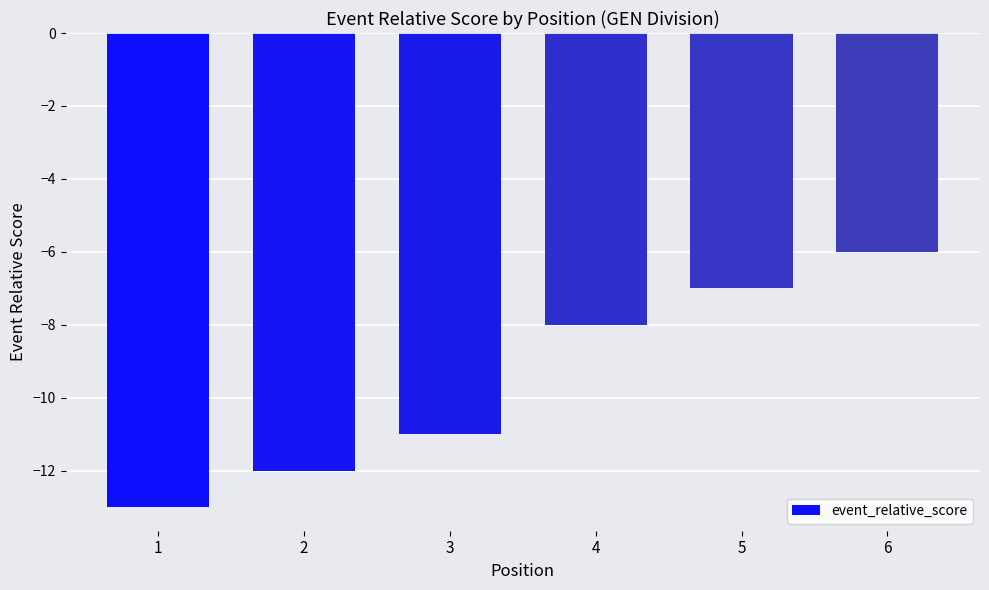

What is the change in value from 2 to 4?

+4